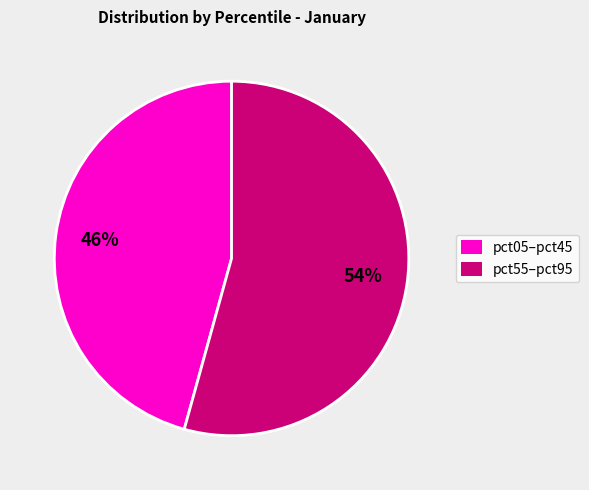

Is there a majority slice in this chart?

Yes